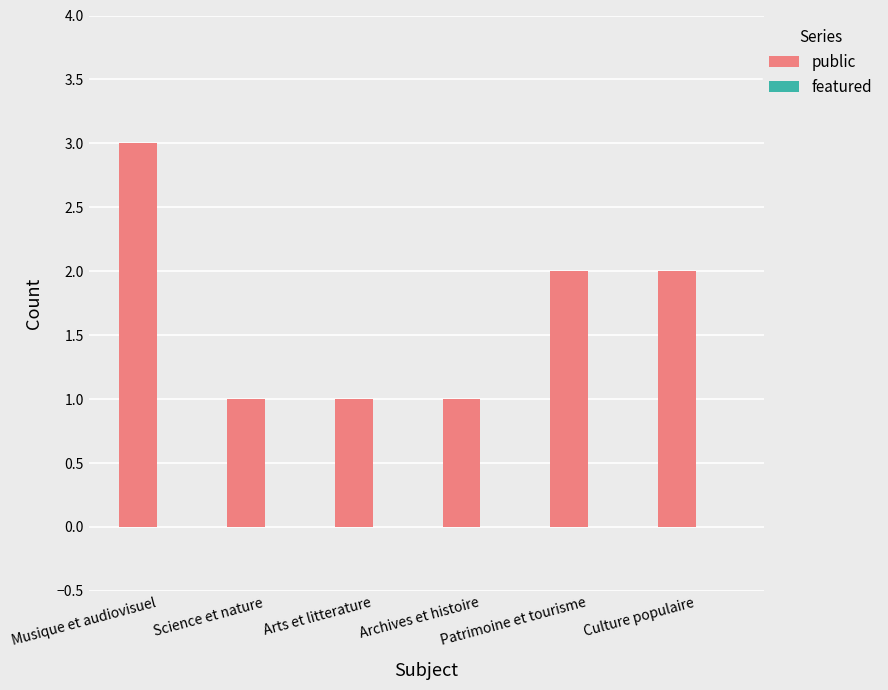

Are the bars horizontal?

No